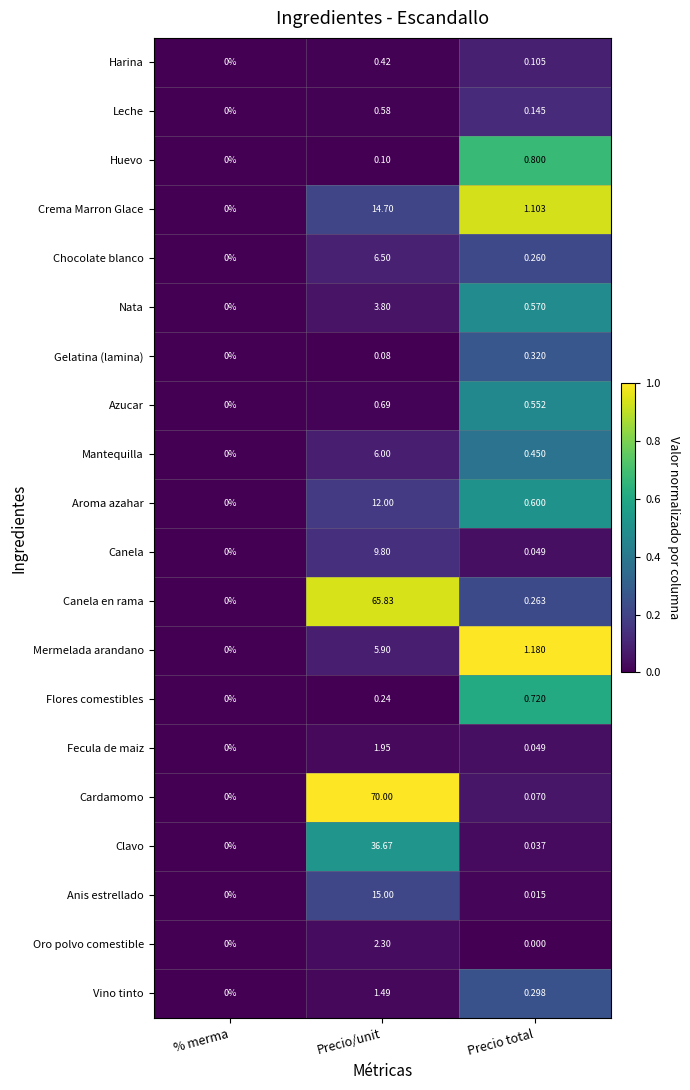

At which label is Crema Marron Glace closest to 7?

Precio total